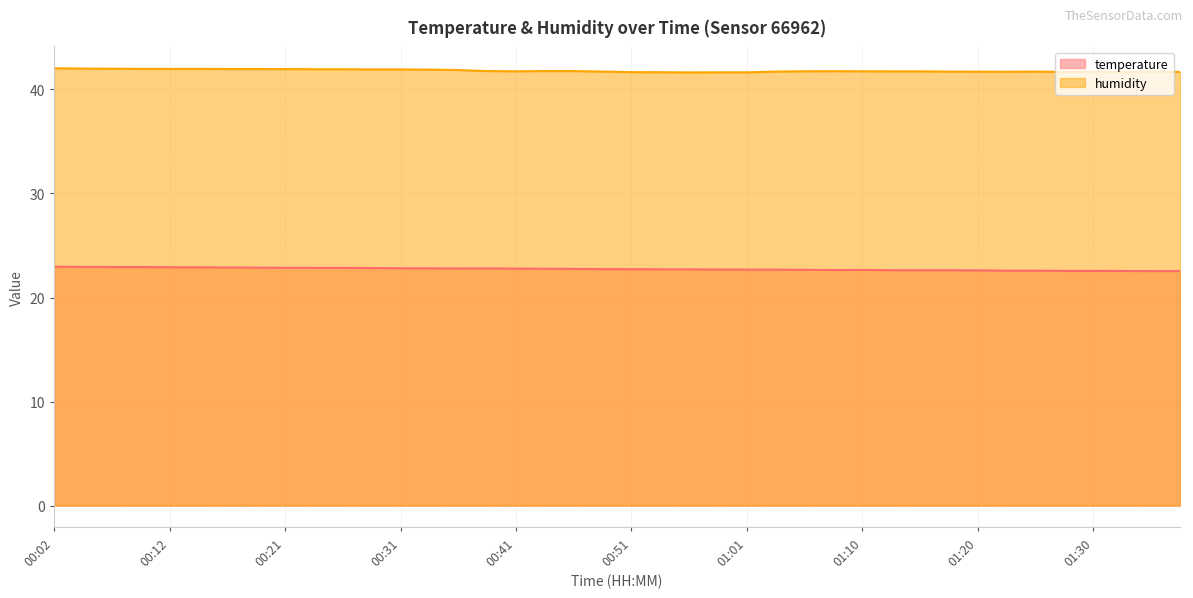

Which has a higher value, 01:15 or 00:31?

00:31